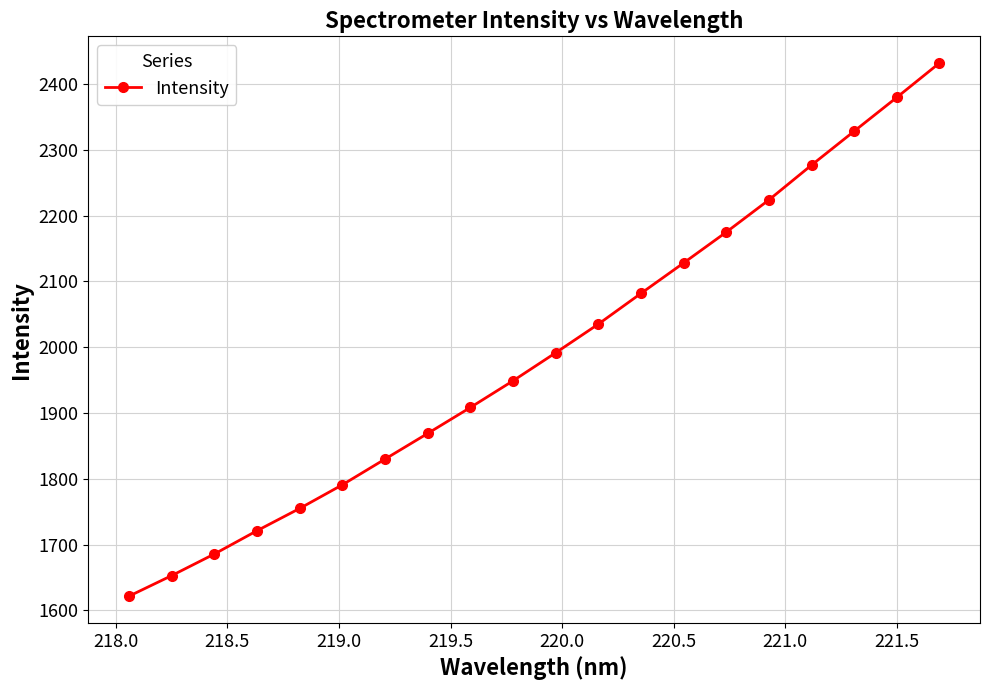

True or false: there are more than 1 points higher than both neighbors.

False